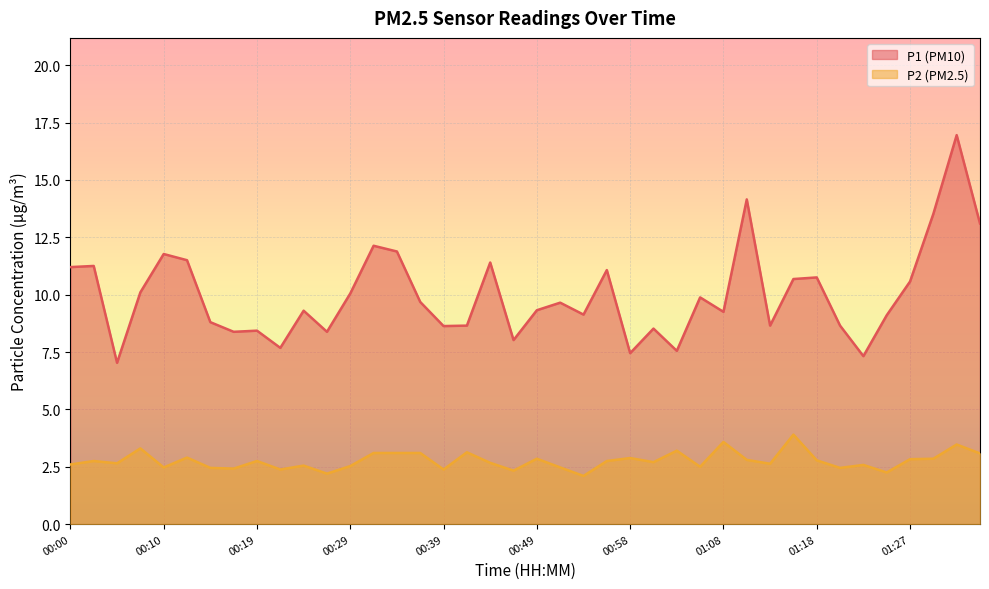

What is the difference between the second highest and second lowest values in the P1 series?

6.8